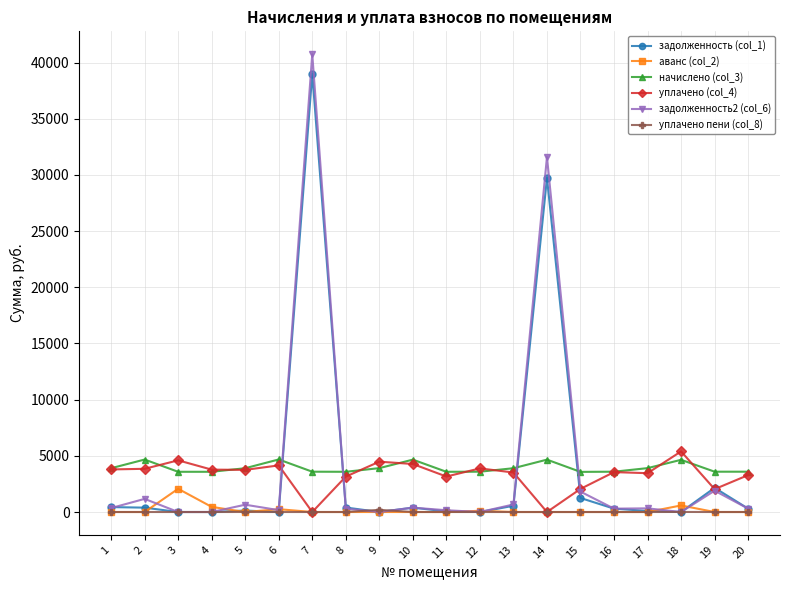

What value does the начислено (col_3) series have at 10?

4662.2